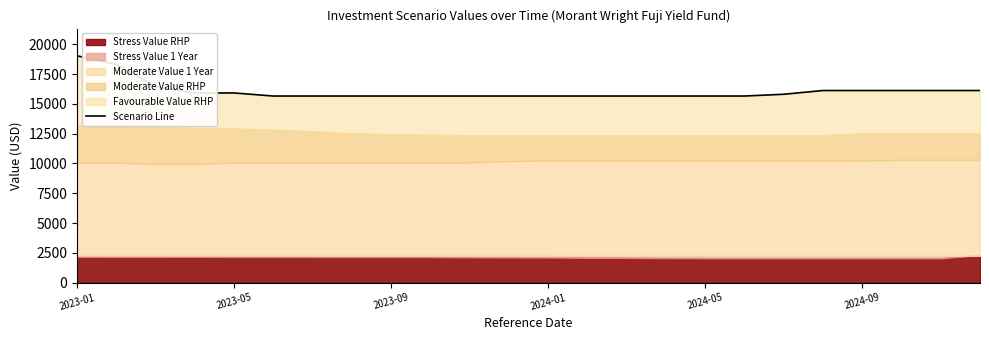

Which has a higher value, 2024-09 or 2024-01?

2024-01